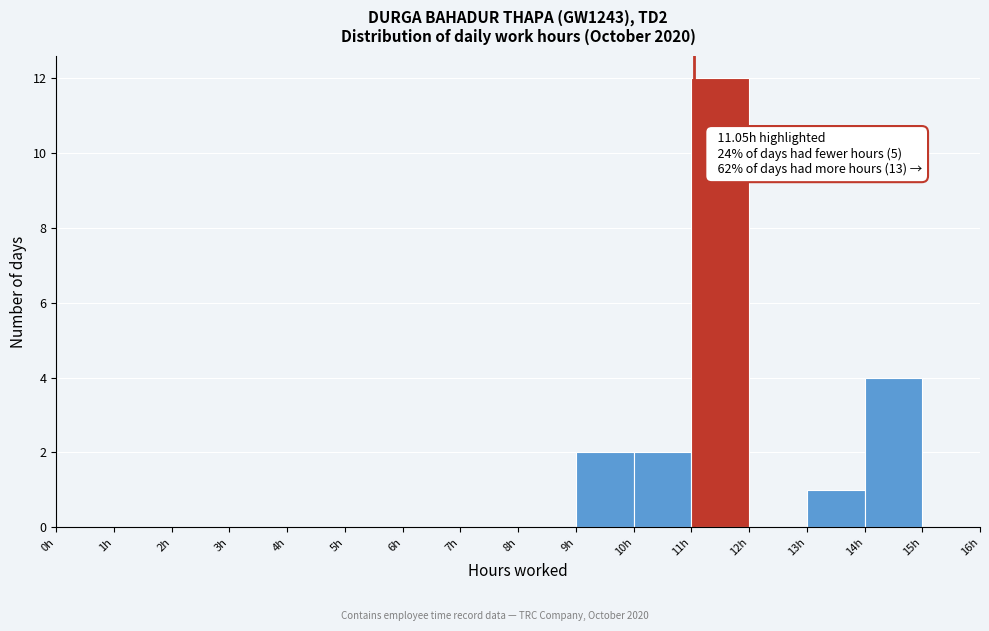

Which range on the x-axis has the tallest bar?

11 to 12